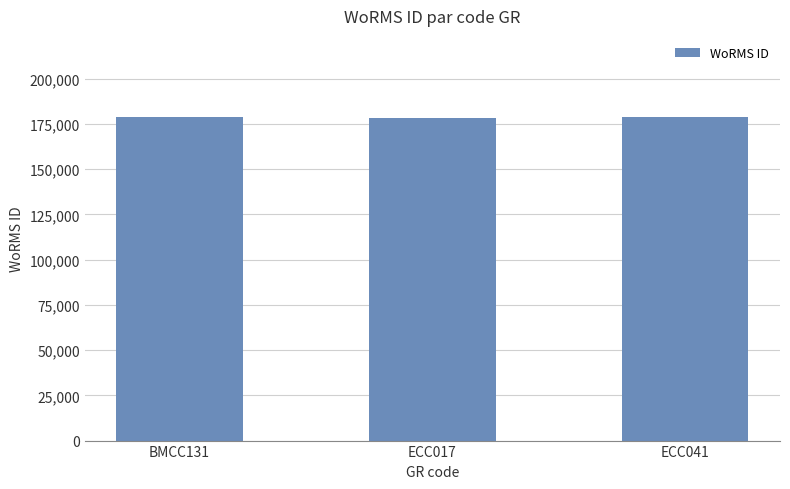

What is the ratio of the value at ECC041 to the value at BMCC131?

1.0